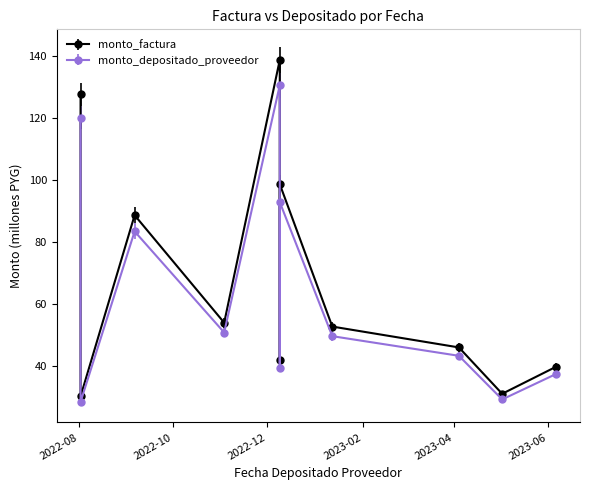

Reading left to right, what are all the values shown in this chart?

monto_factura: 2022-08-02=127.6	2022-08-02=30.1	2022-09-06=88.6	2022-11-03=53.9	2022-12-09=138.7	2022-12-09=41.8	2022-12-09=98.6	2023-01-12=52.6	2023-04-04=45.9	2023-05-02=30.9	2023-06-06=39.7
monto_depositado_proveedor: 2022-08-02=120.0	2022-08-02=28.3	2022-09-06=83.3	2022-11-03=50.7	2022-12-09=130.5	2022-12-09=39.4	2022-12-09=92.8	2023-01-12=49.5	2023-04-04=43.2	2023-05-02=29.1	2023-06-06=37.3